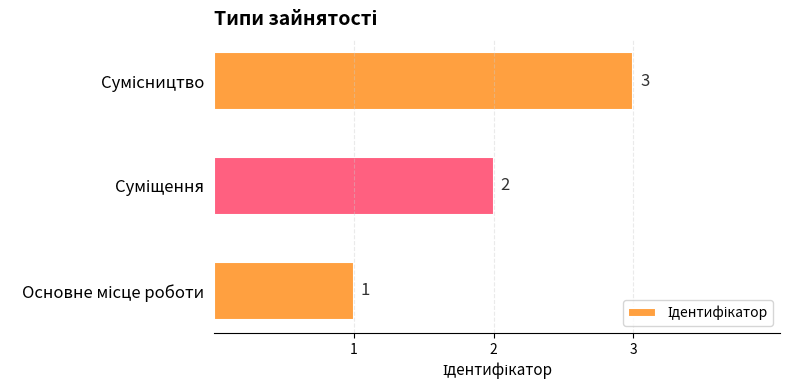

How many bars are there in total?

3